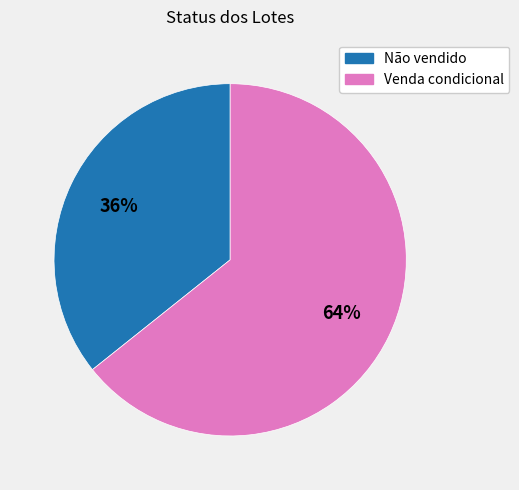

Is there any slice that represents more than half of the pie?

Yes